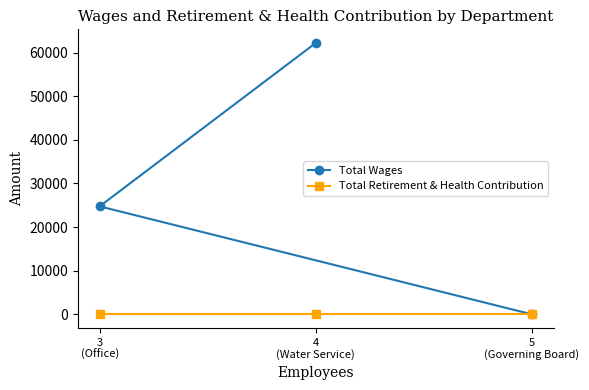

Reading left to right, what are all the values shown in this chart?

Total Wages: 3
(Office)=24762	4
(Water Service)=62230	5
(Governing Board)=0
Total Retirement & Health Contribution: 3
(Office)=0	4
(Water Service)=0	5
(Governing Board)=0